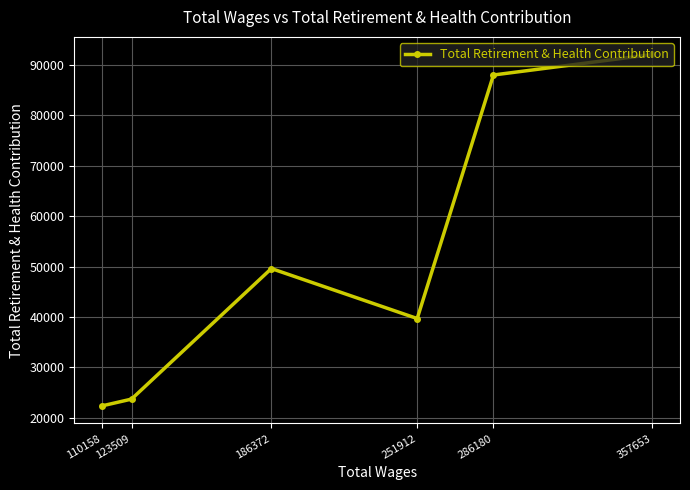

Reading right to left, extract all data points from this chart.

357653=92018	286180=87948	251912=39695	186372=49599	123509=23733	110158=22380